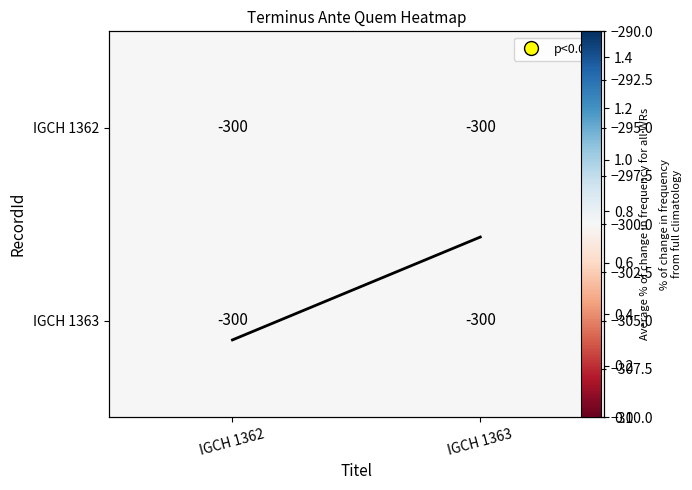

Which has a higher value, IGCH 1363 or IGCH 1362?

IGCH 1363